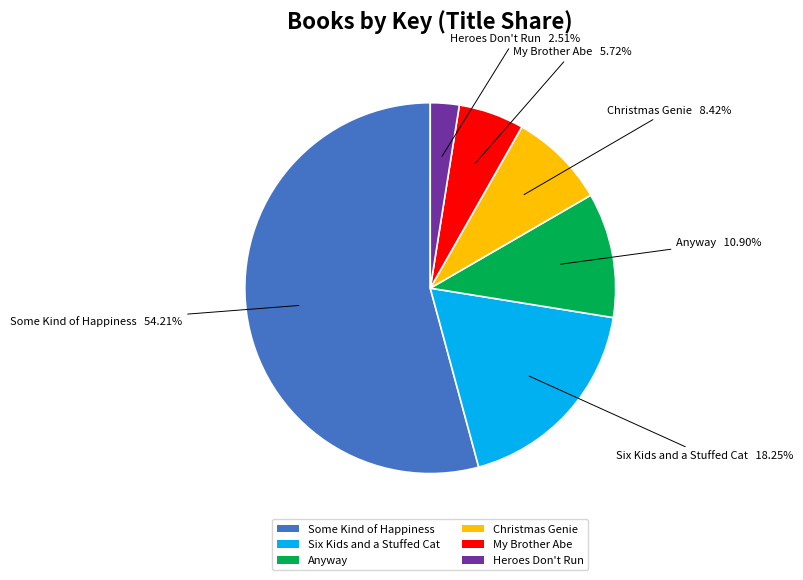

To the nearest percent, what portion does Six Kids and a Stuffed Cat represent?

18%